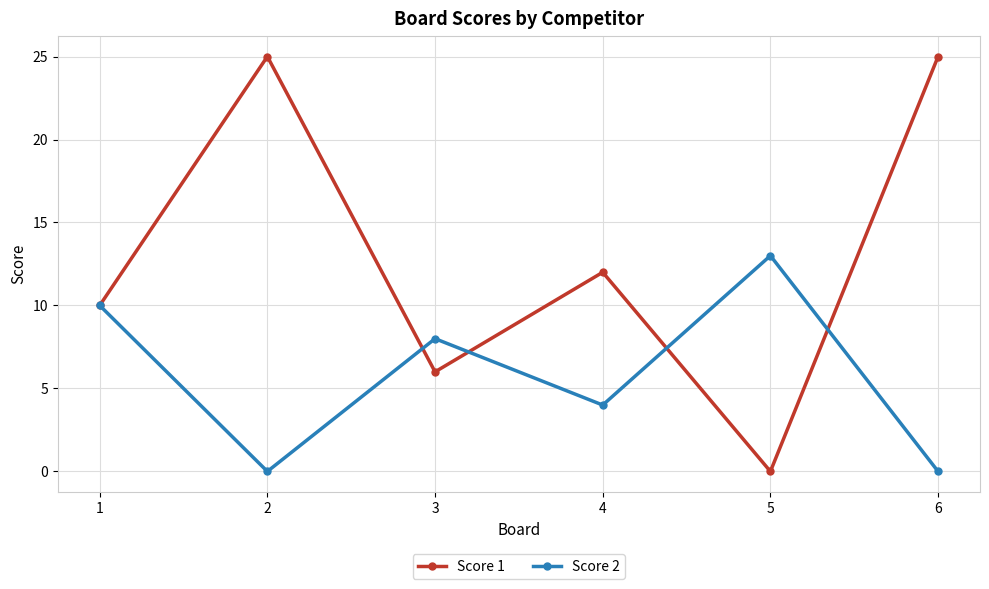

True or false: Score 2 has a value of 9 at 2.

False